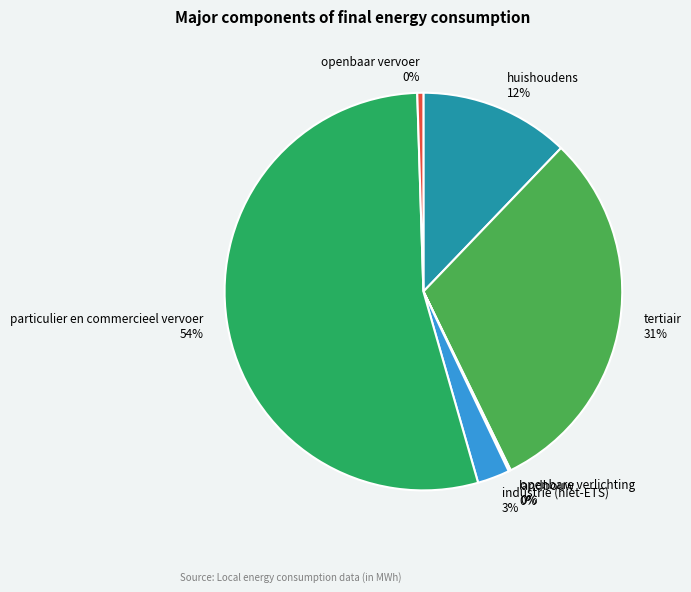

Is it true that huishoudens is 3% of the pie?

False